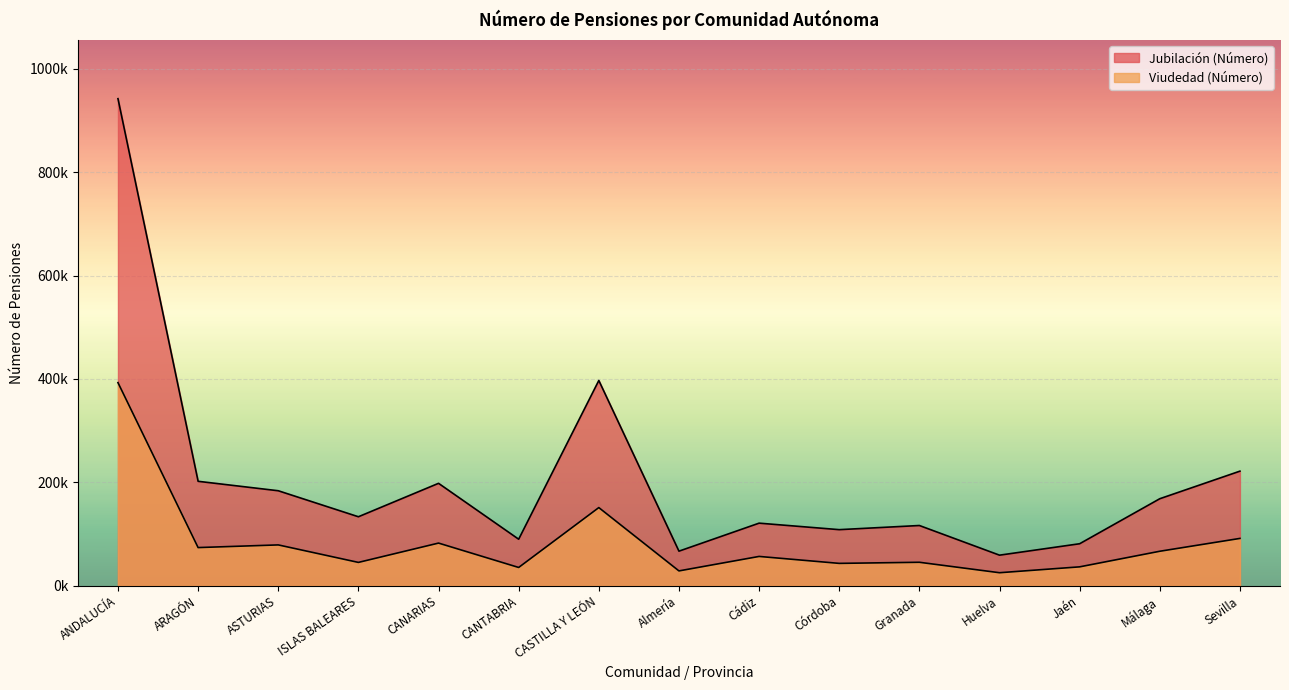

What is the maximum value for Jubilación (Número)?

942299